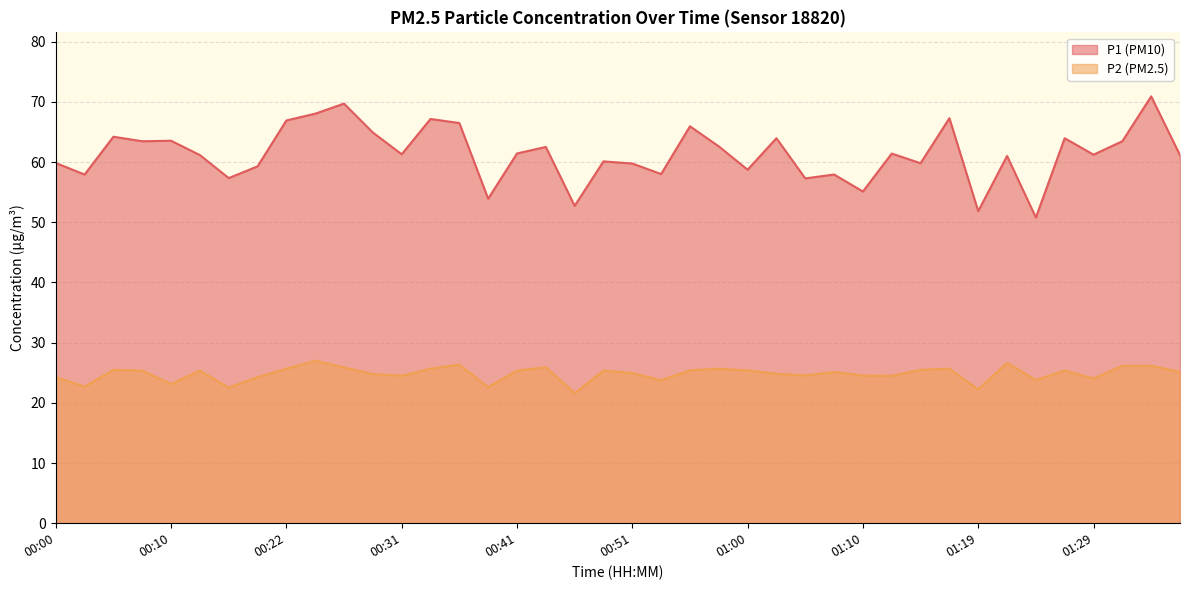

Which label corresponds to the largest value in the chart?

01:33